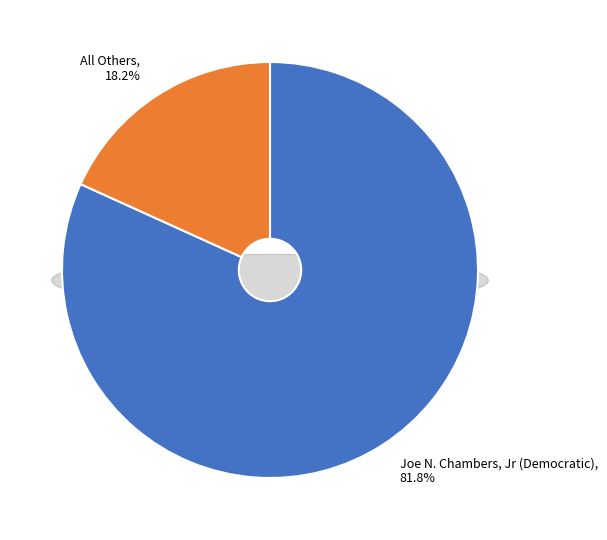

To the nearest percent, what portion does All Others represent?

18%